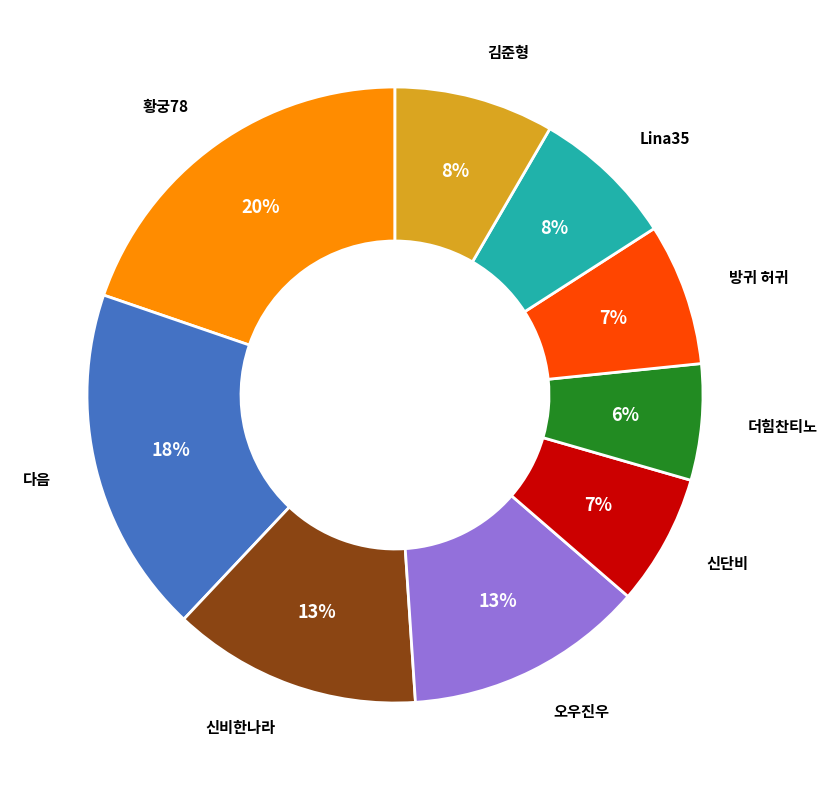

To the nearest percent, what is the difference between the largest and smallest slice percentages?

14%